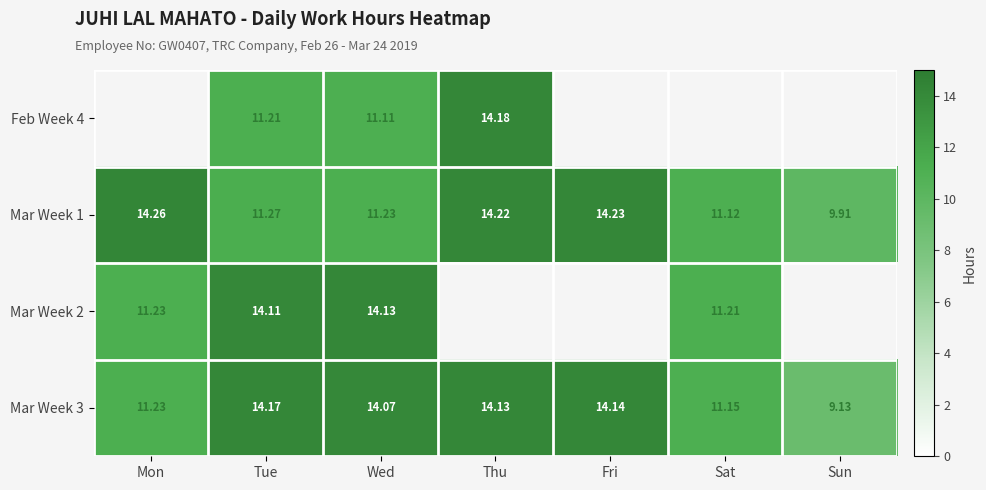

The value of Mar Week 1 at Mon is 3.1. True or false?

False